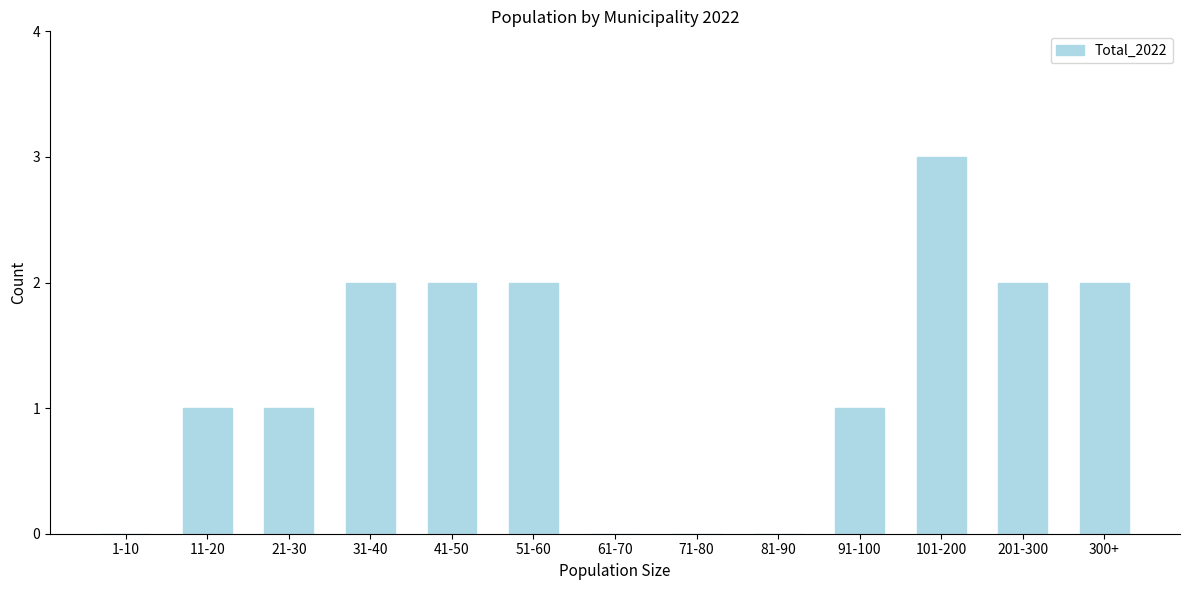

Reading right to left, what are all the values shown in this chart?

300+=2	201-300=2	101-200=3	91-100=1	81-90=0	71-80=0	61-70=0	51-60=2	41-50=2	31-40=2	21-30=1	11-20=1	1-10=0